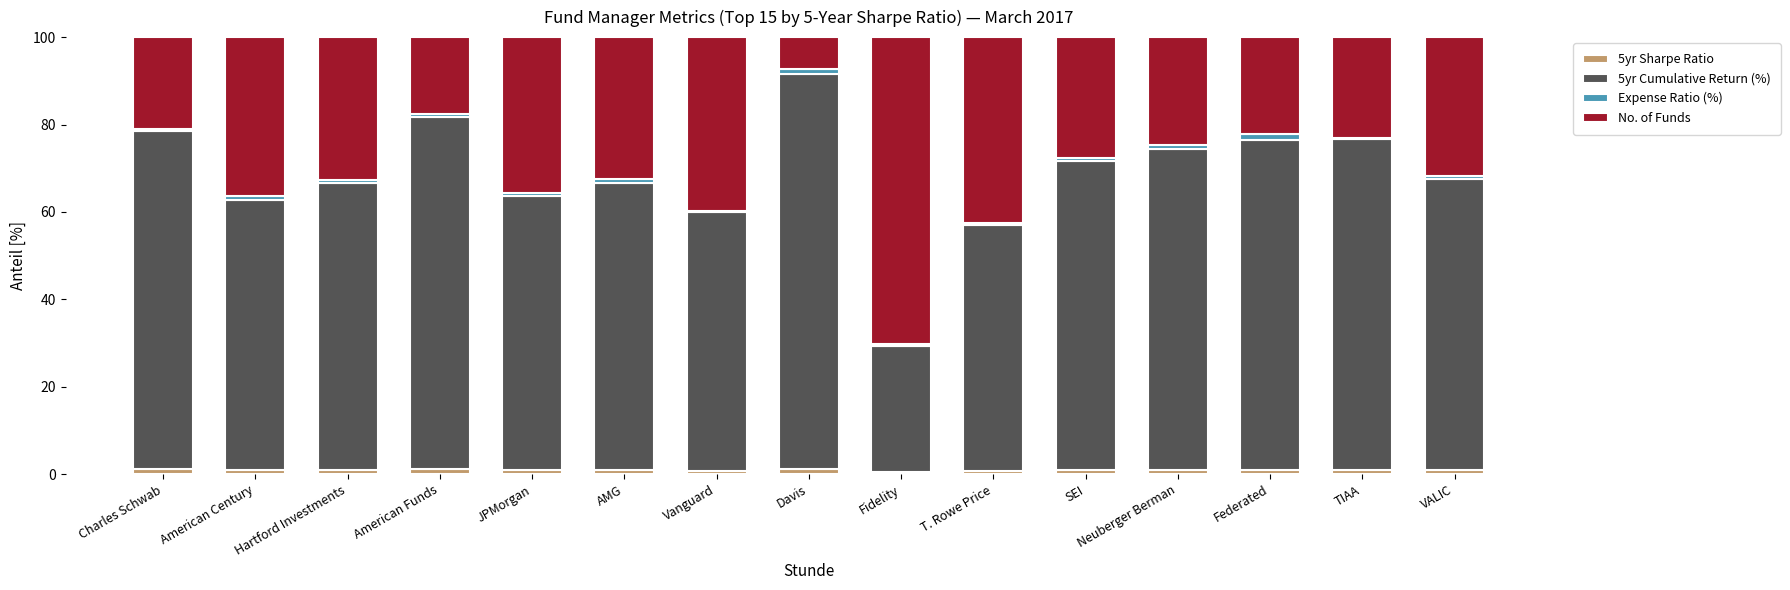

Are the bars grouped side by side (vs. stacked)?

No